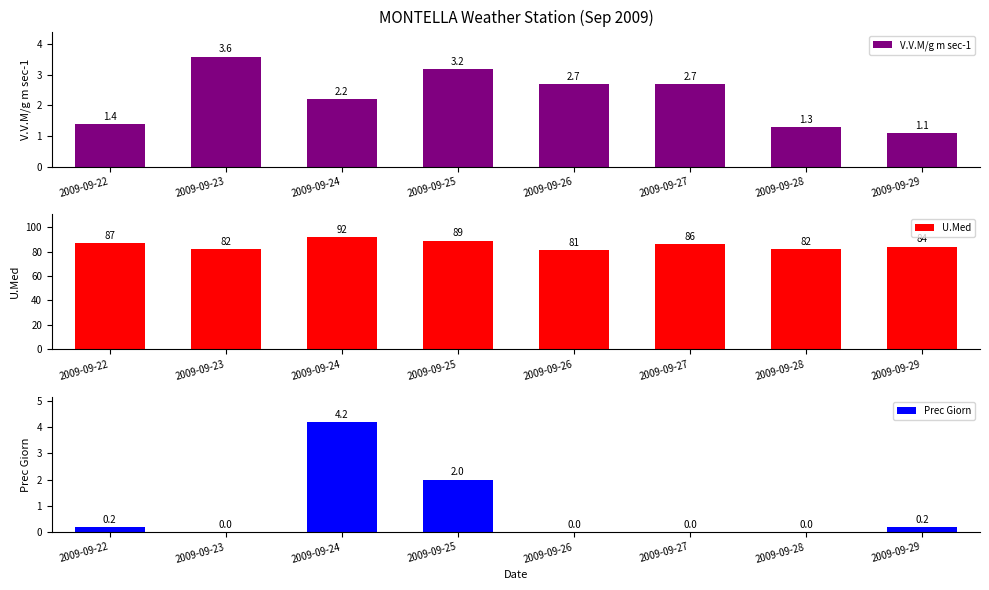

Rank the categories by V.V.M/g m sec-1 value from highest to lowest.

2009-09-23, 2009-09-25, 2009-09-26, 2009-09-27, 2009-09-24, 2009-09-22, 2009-09-28, 2009-09-29